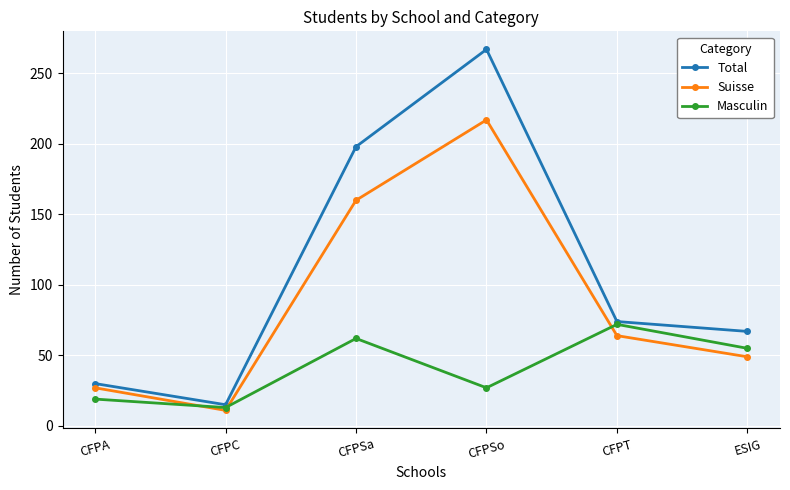

How many lines are shown in the chart?

3